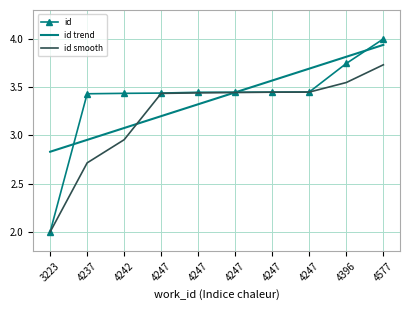

At which label is id closest to 3?

4237